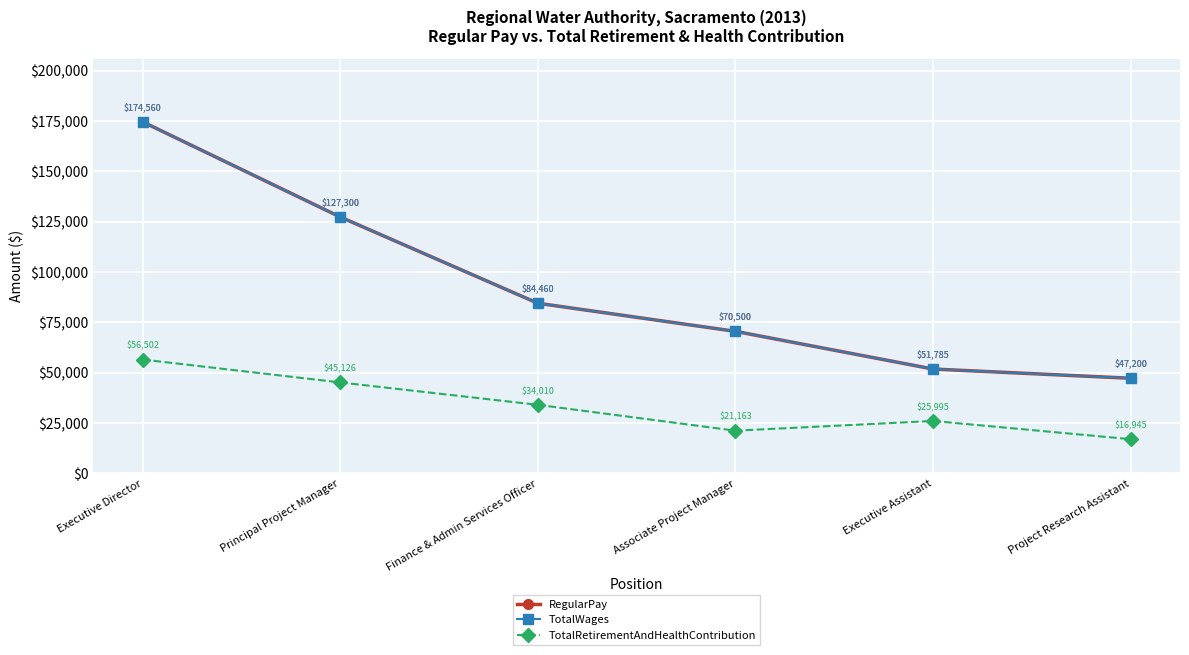

Is this an area chart (filled region under the line)?

No